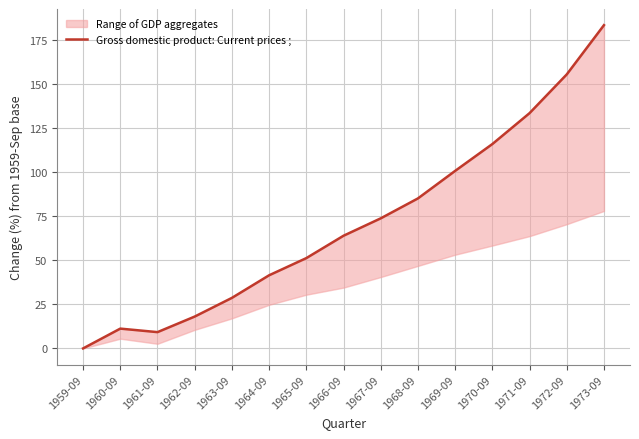

How many interior local valleys (lower than both neighbors) does the data have?

1